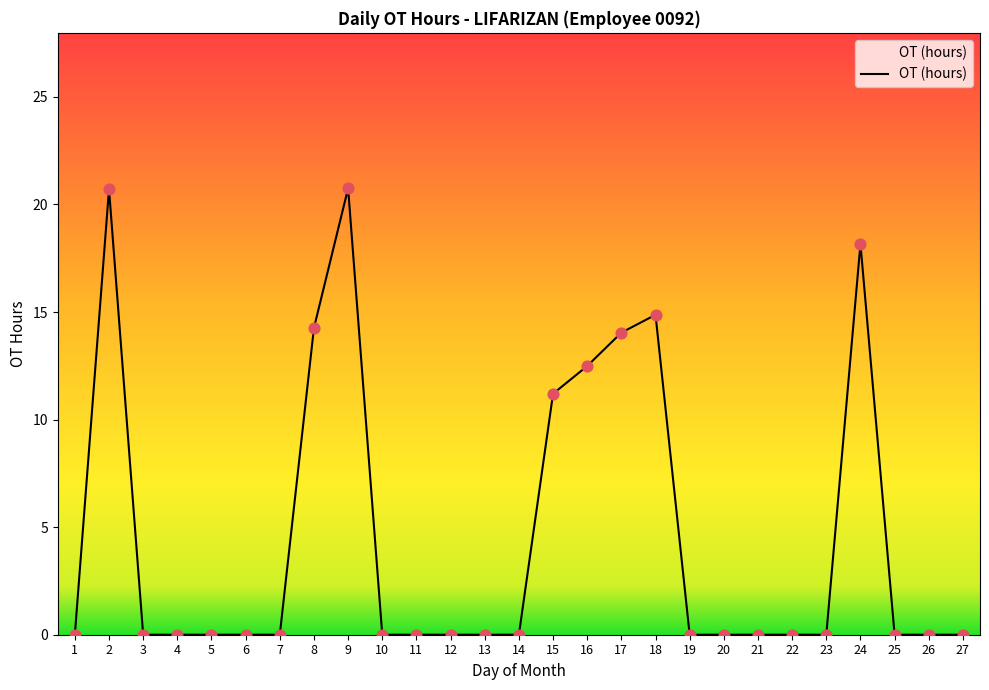

What is the change in value from 10 to 17?

+14.0